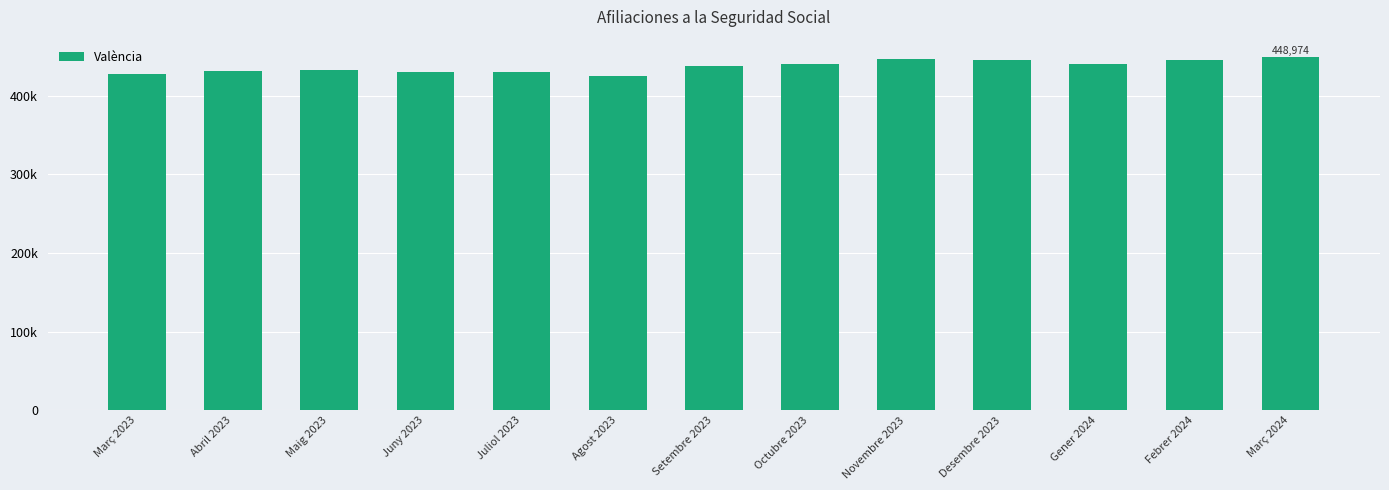

Reading left to right, transcribe all the data shown in this chart.

Març 2023=427653	Abril 2023=432045	Maig 2023=432684	Juny 2023=430267	Juliol 2023=430248	Agost 2023=425243	Setembre 2023=437825	Octubre 2023=439853	Novembre 2023=446597	Desembre 2023=445421	Gener 2024=440309	Febrer 2024=445026	Març 2024=448974